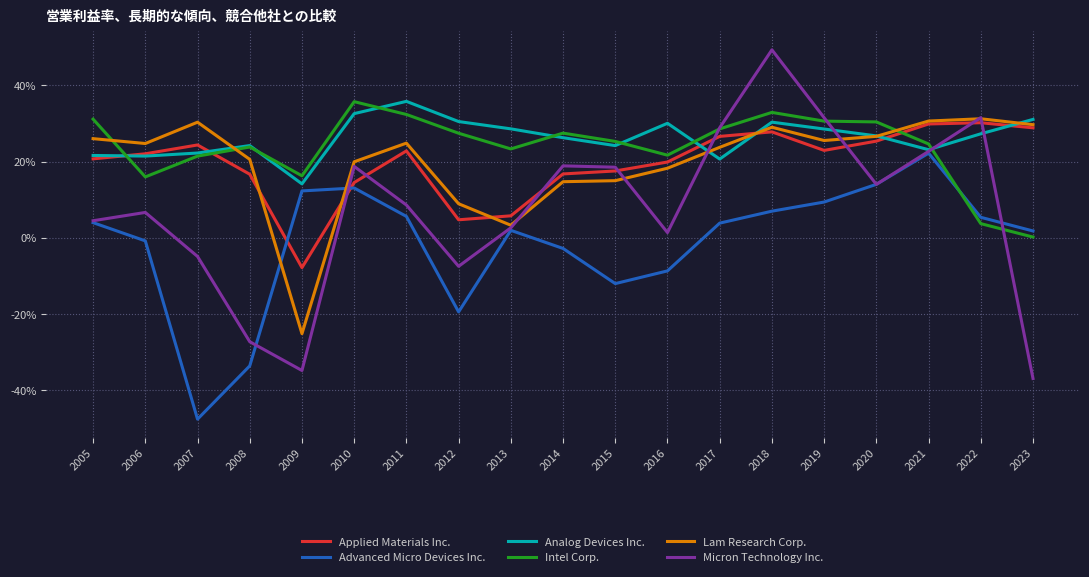

Is it true that Intel Corp. equals 0.3 at 2015?

True